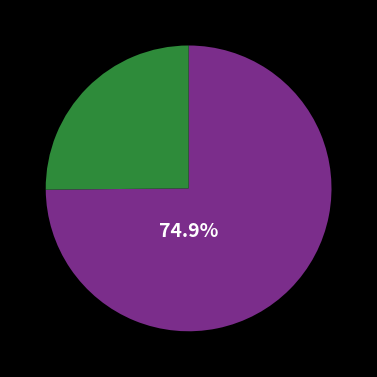

Is there a majority slice in this chart?

Yes